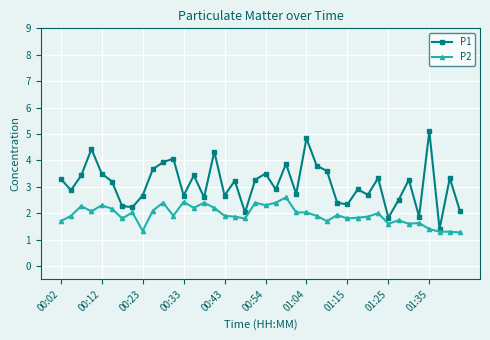

Does the chart have visible grid lines?

Yes